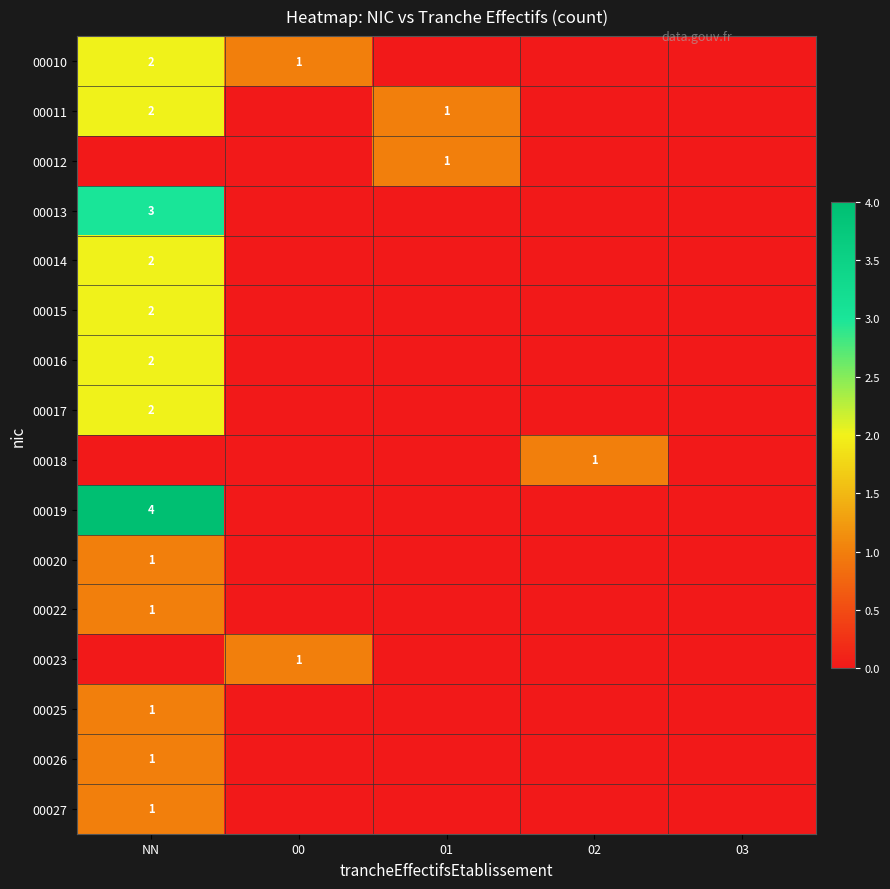

What is the difference between the highest and lowest values at 01?

1